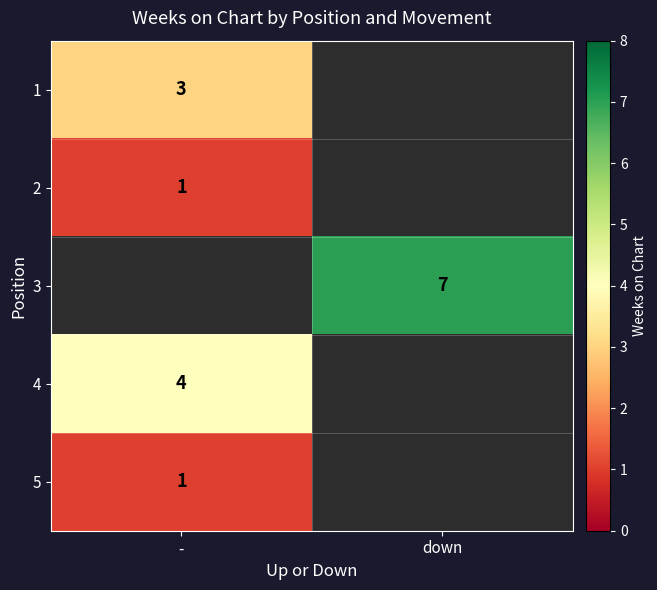

Which has a higher value, down or -?

-